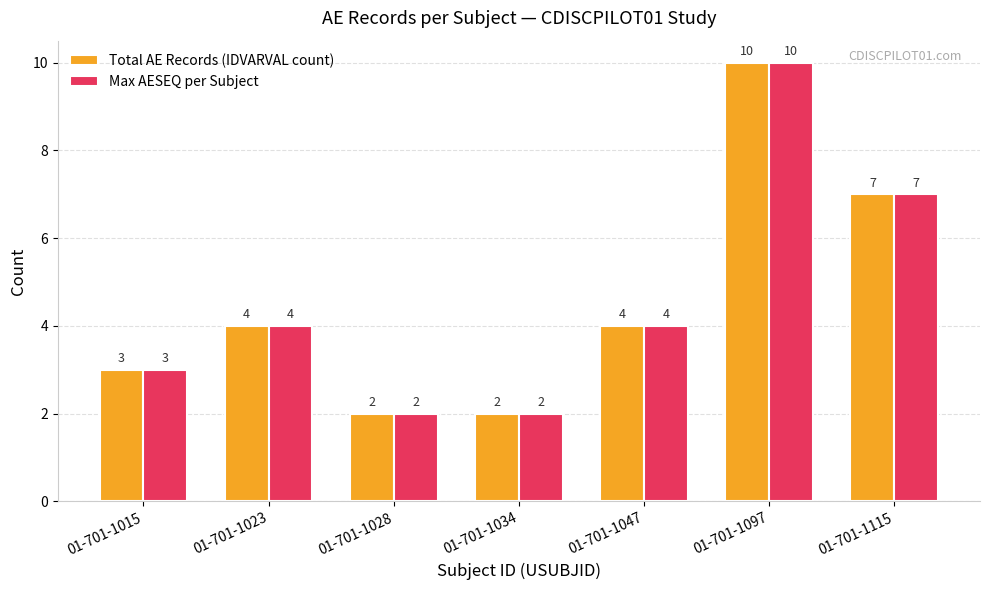

Is the value of Max AESEQ per Subject at 01-701-1028 greater than the value of Total AE Records (IDVARVAL count) at 01-701-1097?

No